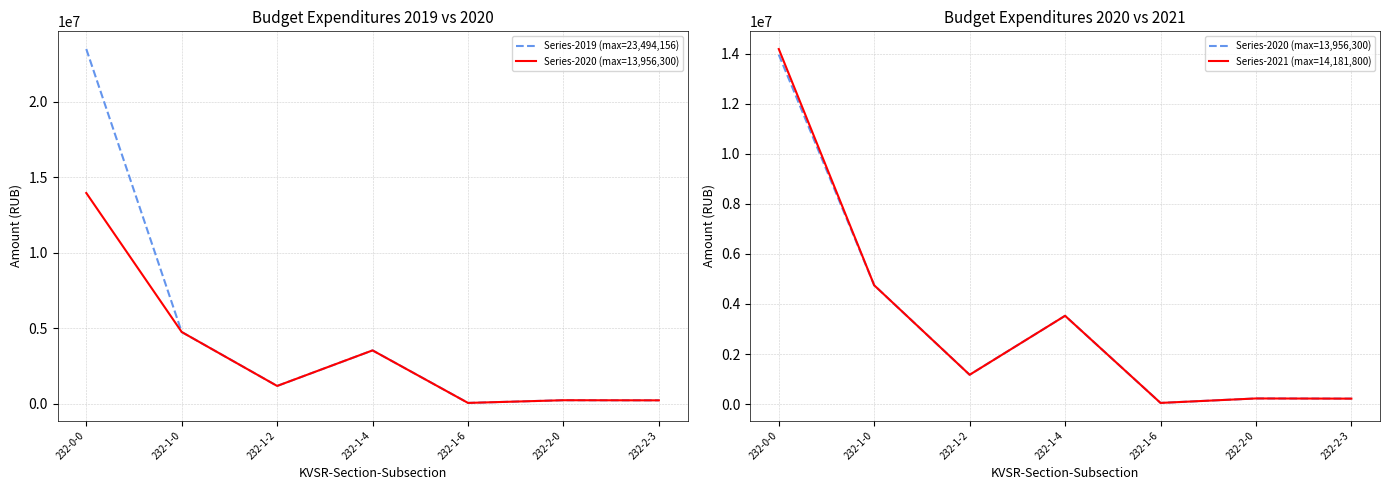

Is the value of Series-2020 (max=13,956,300) at 232-1-2 greater than the value of Series-2019 (max=23,494,156) at 232-1-2?

No